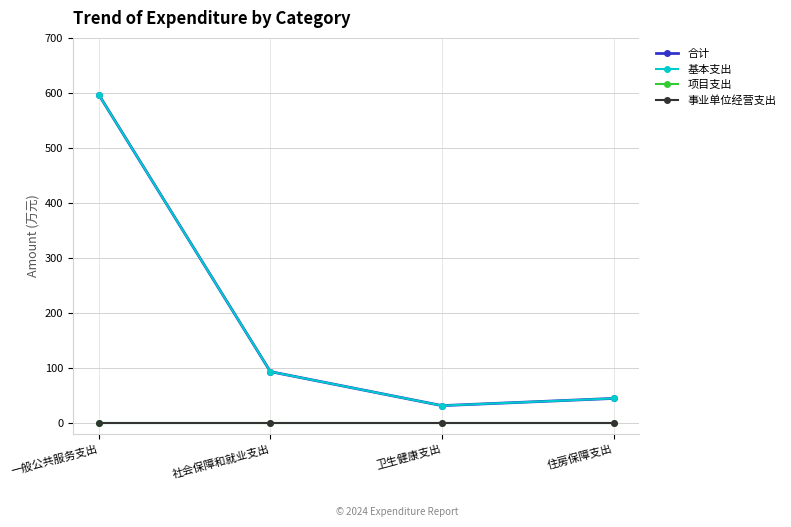

Which has a higher value, 社会保障和就业支出 or 住房保障支出?

社会保障和就业支出